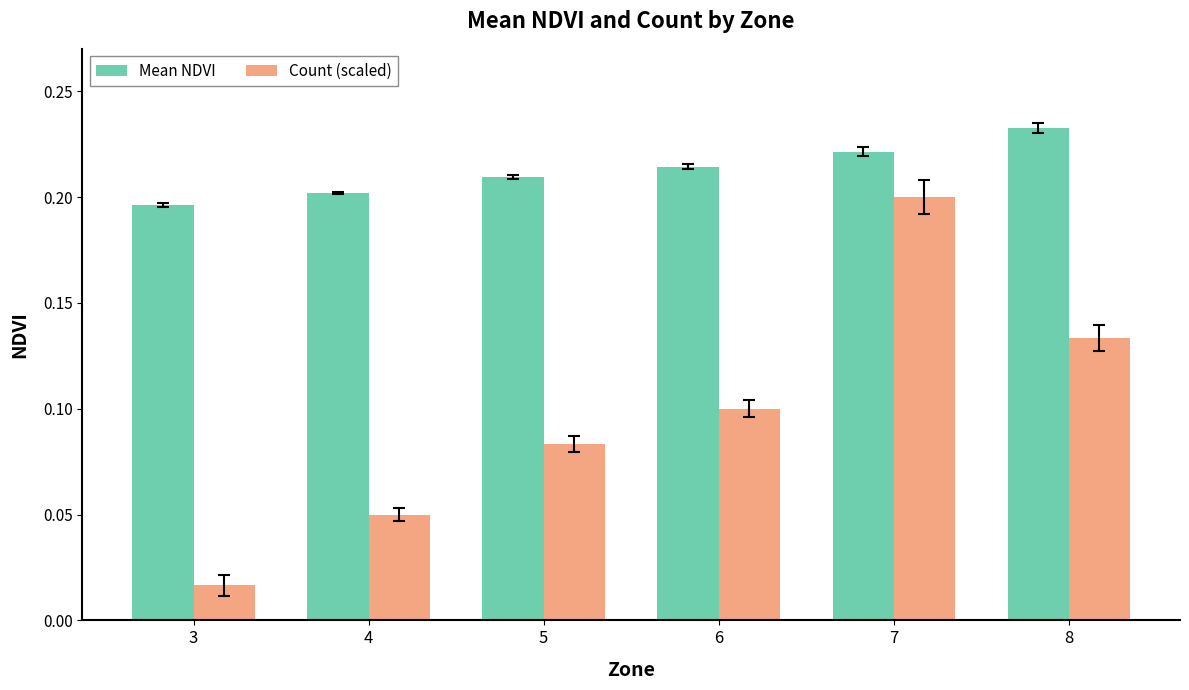

Count the Mean NDVI values in the range 0 to 1.

6